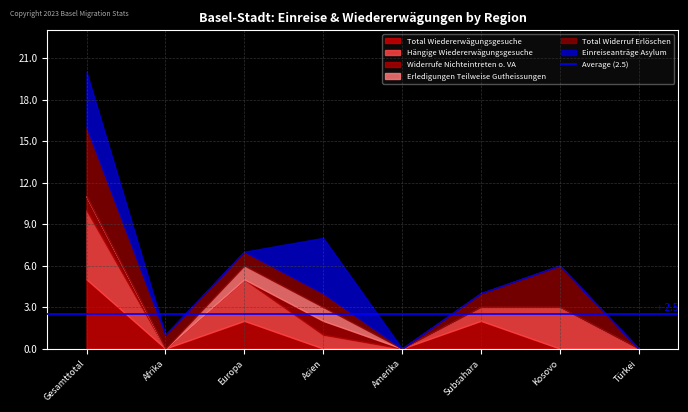

At which label does Total Wiedererwägungsgesuche reach its peak?

Gesamttotal